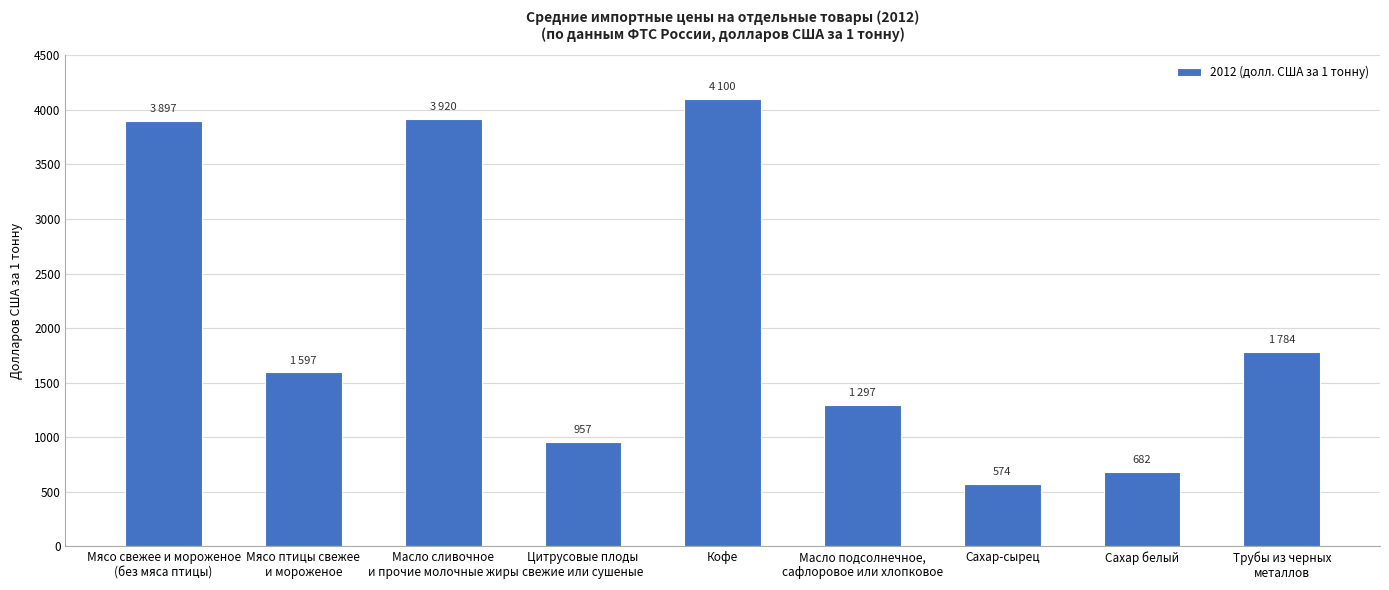

What is the ratio of the value at Мясо птицы свежее
и мороженое to the value at Мясо свежее и мороженое
(без мяса птицы)?

0.4